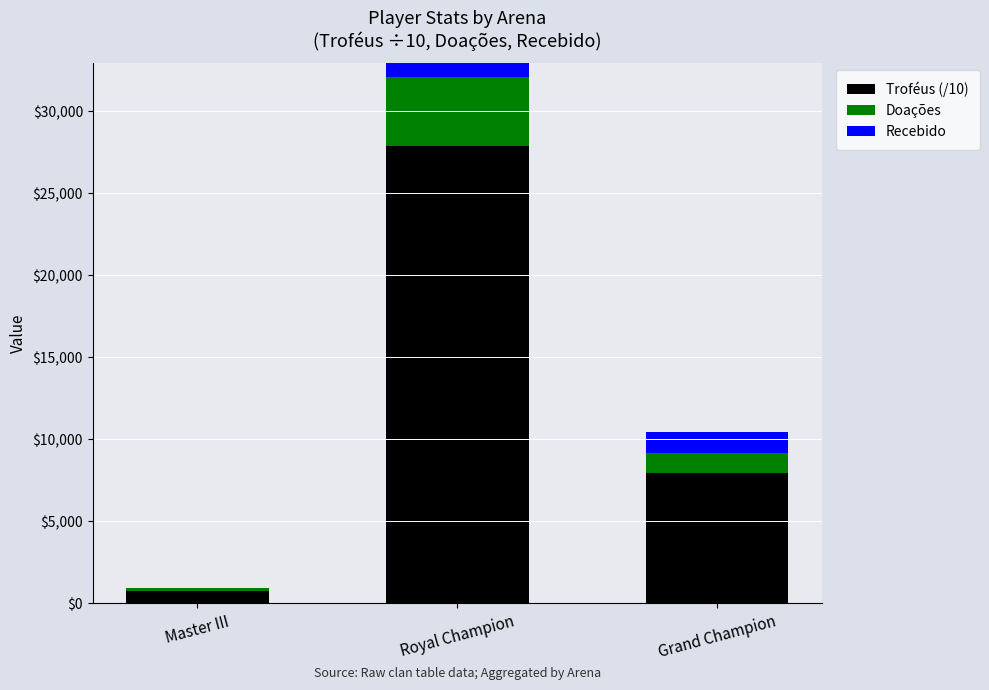

At Master III, list the series in order from largest to smallest.

Troféus (/10), Doações, Recebido